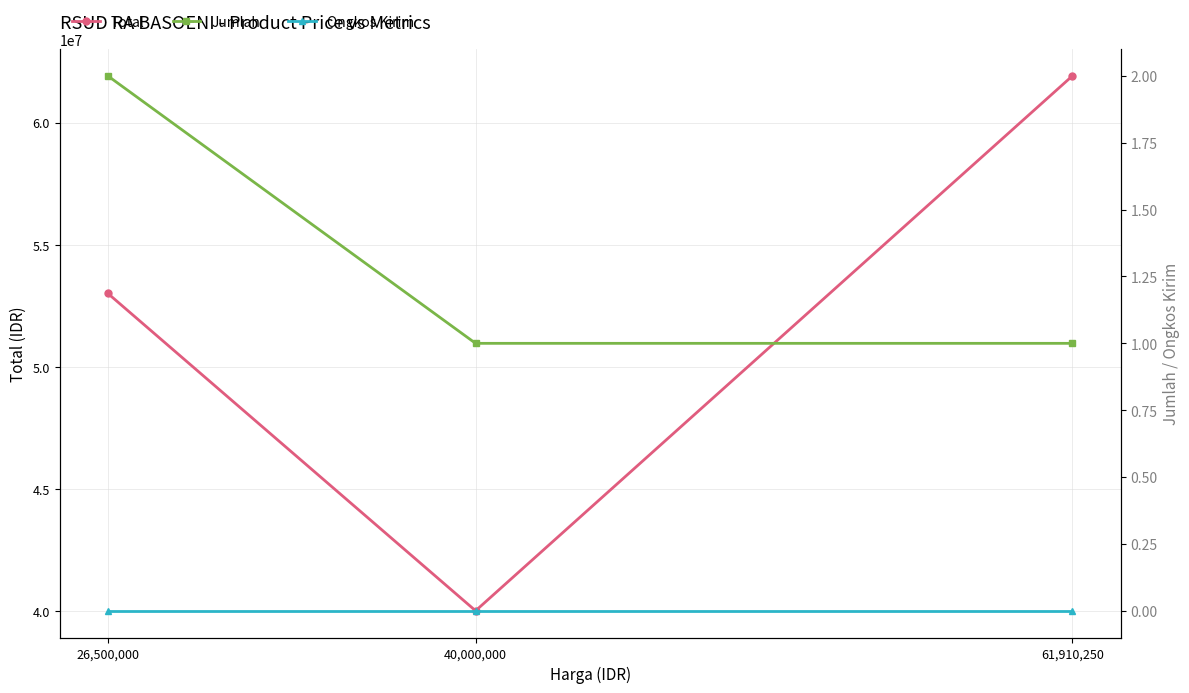

Between 40,000,000 and 61,910,250, which series saw the biggest shift?

Total